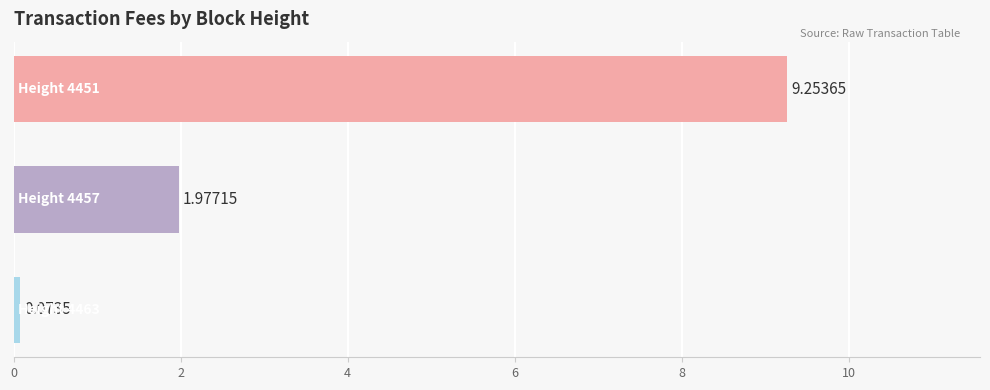

What is the sum of all values?

11.3